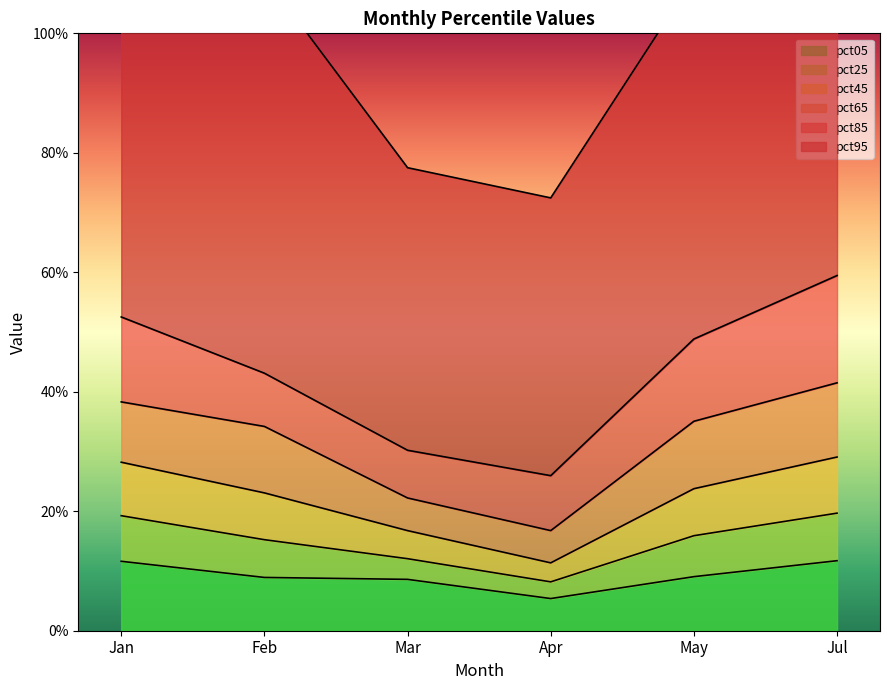

At which category does pct25 reach its first local valley?

Apr